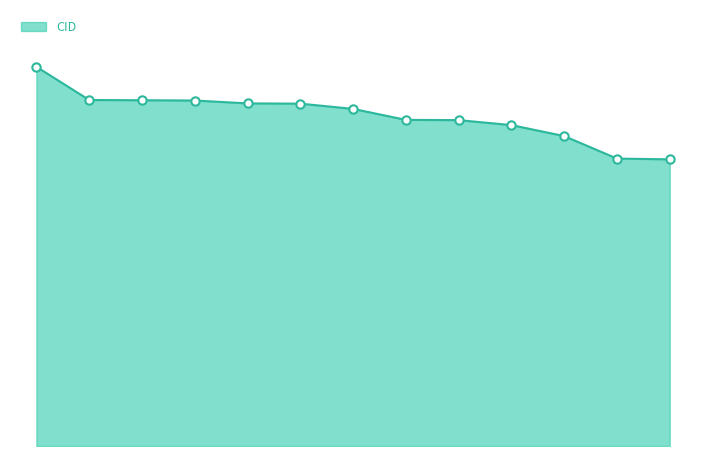

Is this an area chart (filled region under the line)?

Yes